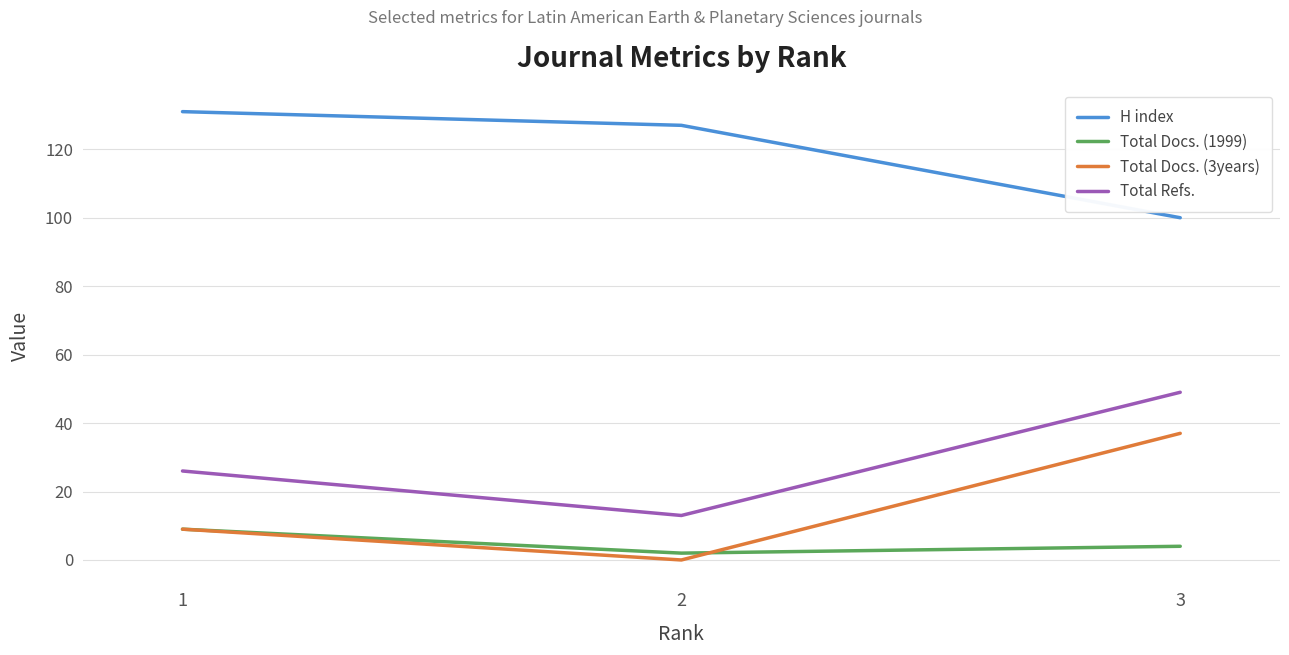

Rank the series by their maximum value, from highest to lowest.

H index, Total Refs., Total Docs. (3years), Total Docs. (1999)